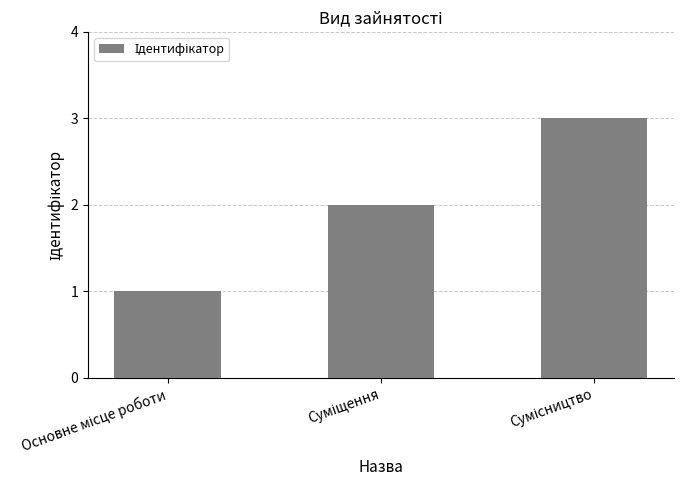

What is the greatest value displayed?

3